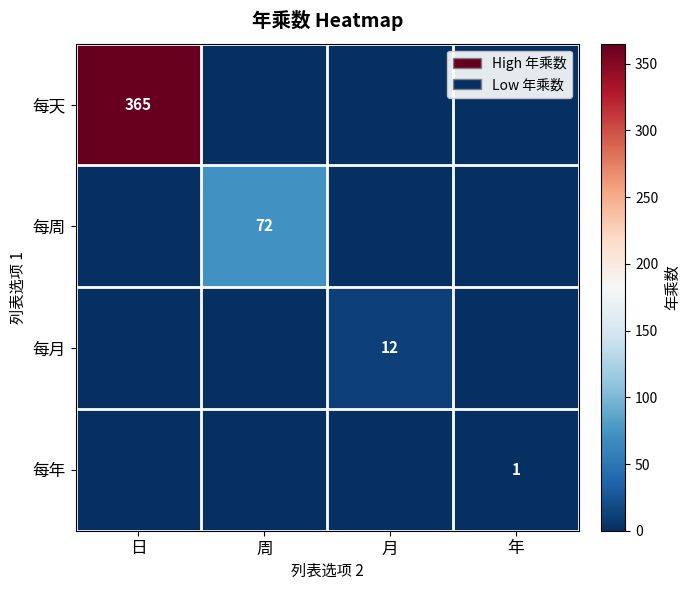

The 每月 series shows 8 at 日. True or false?

False